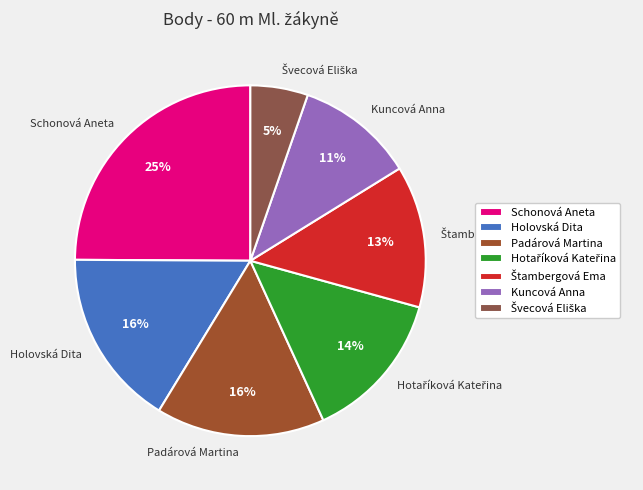

What is the largest slice in the pie chart?

Schonová Aneta